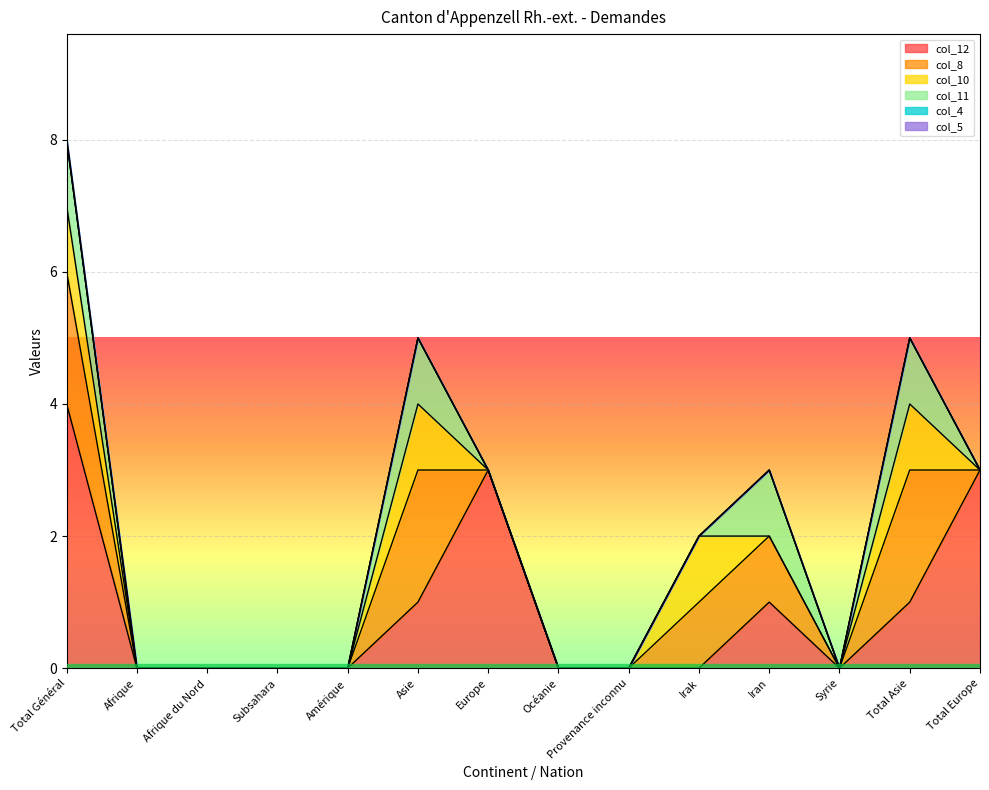

Reading right to left, extract all data points from this chart.

col_12: Total Europe=3	Total Asie=1	Syrie=0	Iran=1	Irak=0	Provenance inconnu=0	Océanie=0	Europe=3	Asie=1	Amérique=0	Subsahara=0	Afrique du Nord=0	Afrique=0	Total Général=4
col_8: Total Europe=0	Total Asie=2	Syrie=0	Iran=1	Irak=1	Provenance inconnu=0	Océanie=0	Europe=0	Asie=2	Amérique=0	Subsahara=0	Afrique du Nord=0	Afrique=0	Total Général=2
col_10: Total Europe=0	Total Asie=1	Syrie=0	Iran=0	Irak=1	Provenance inconnu=0	Océanie=0	Europe=0	Asie=1	Amérique=0	Subsahara=0	Afrique du Nord=0	Afrique=0	Total Général=1
col_11: Total Europe=0	Total Asie=1	Syrie=0	Iran=1	Irak=0	Provenance inconnu=0	Océanie=0	Europe=0	Asie=1	Amérique=0	Subsahara=0	Afrique du Nord=0	Afrique=0	Total Général=1
col_4: Total Europe=0	Total Asie=0	Syrie=0	Iran=0	Irak=0	Provenance inconnu=0	Océanie=0	Europe=0	Asie=0	Amérique=0	Subsahara=0	Afrique du Nord=0	Afrique=0	Total Général=0
col_5: Total Europe=0	Total Asie=0	Syrie=0	Iran=0	Irak=0	Provenance inconnu=0	Océanie=0	Europe=0	Asie=0	Amérique=0	Subsahara=0	Afrique du Nord=0	Afrique=0	Total Général=0